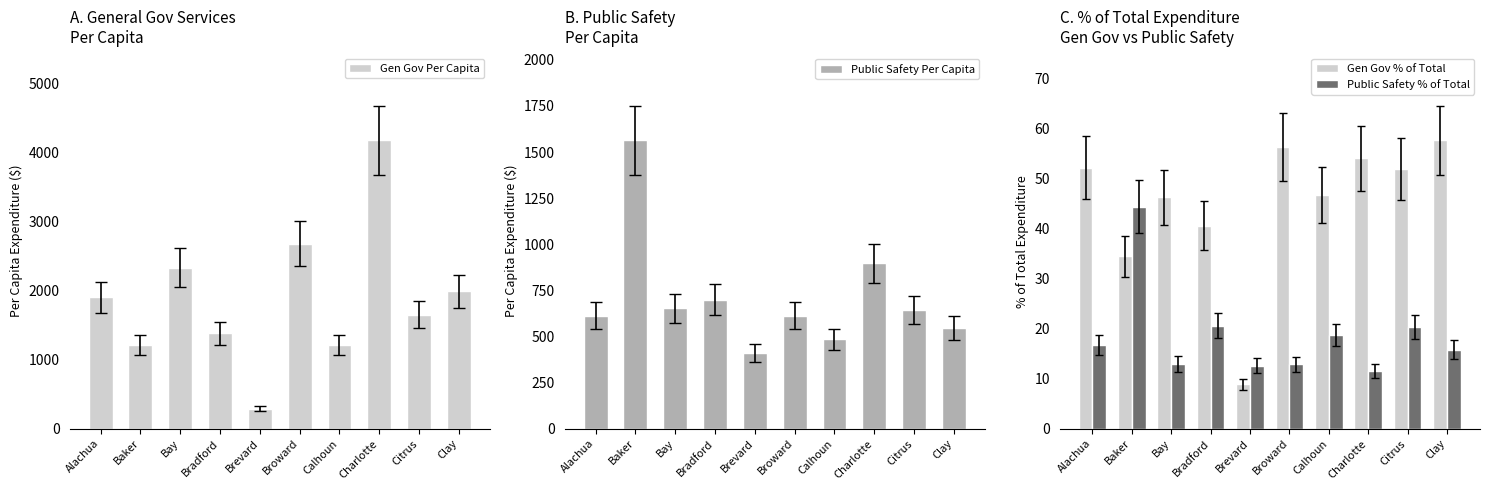

What are all the series names shown in the legend?

Gen Gov Per Capita, Public Safety Per Capita, Gen Gov % of Total, Public Safety % of Total